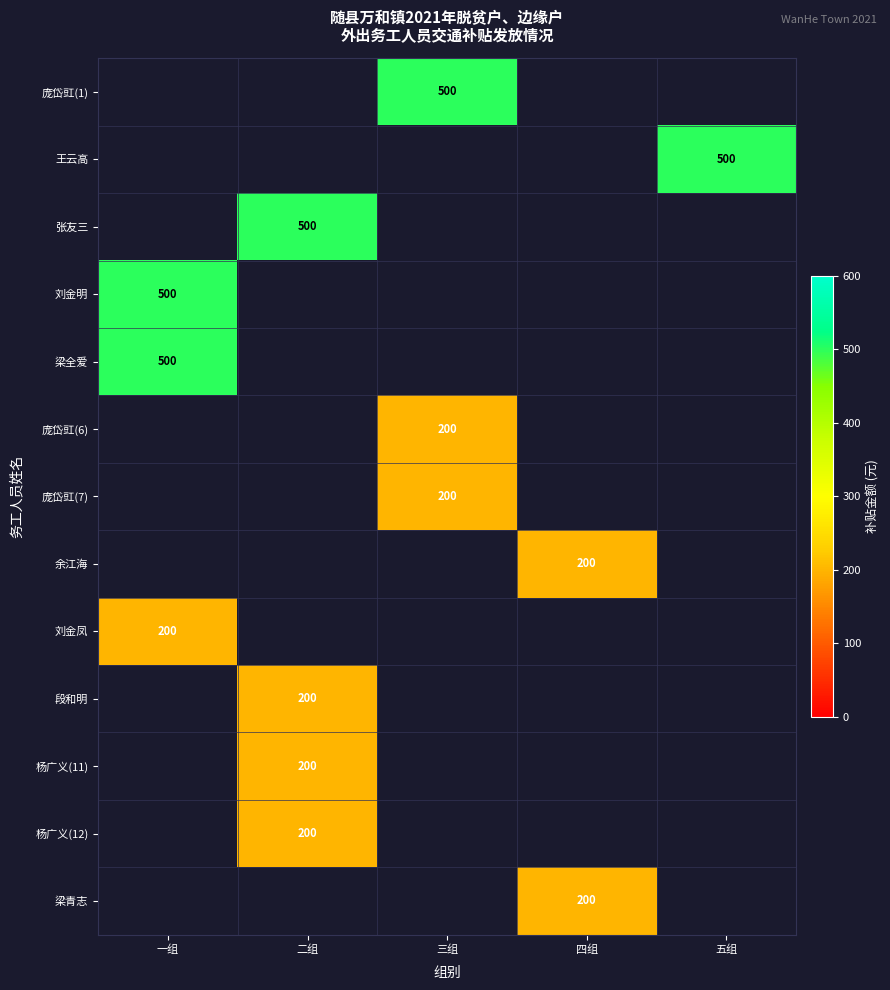

The value of 梁全爱 at 一组 is 500. True or false?

True